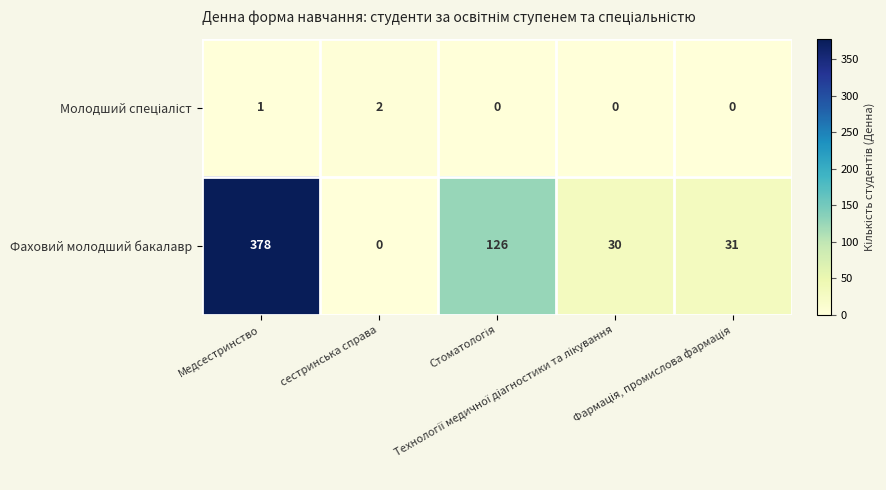

What is the highest value of the Фаховий молодший бакалавр series?

378